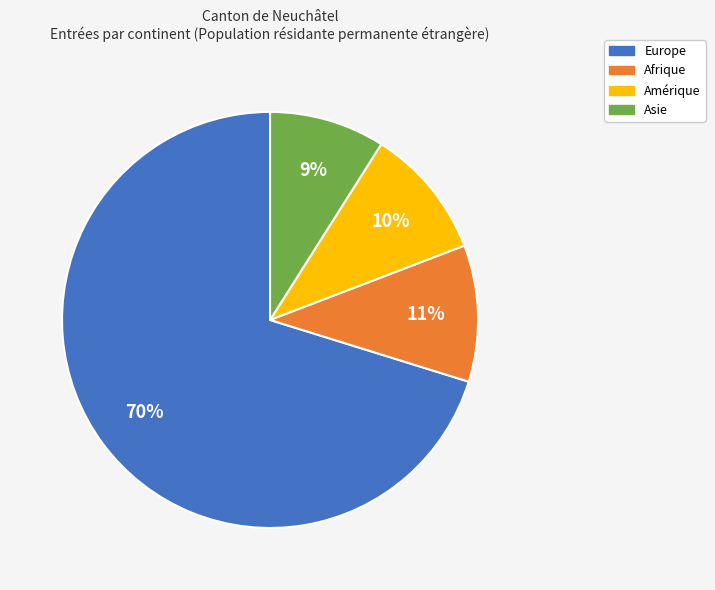

To the nearest percent, what portion does Asie represent?

9%